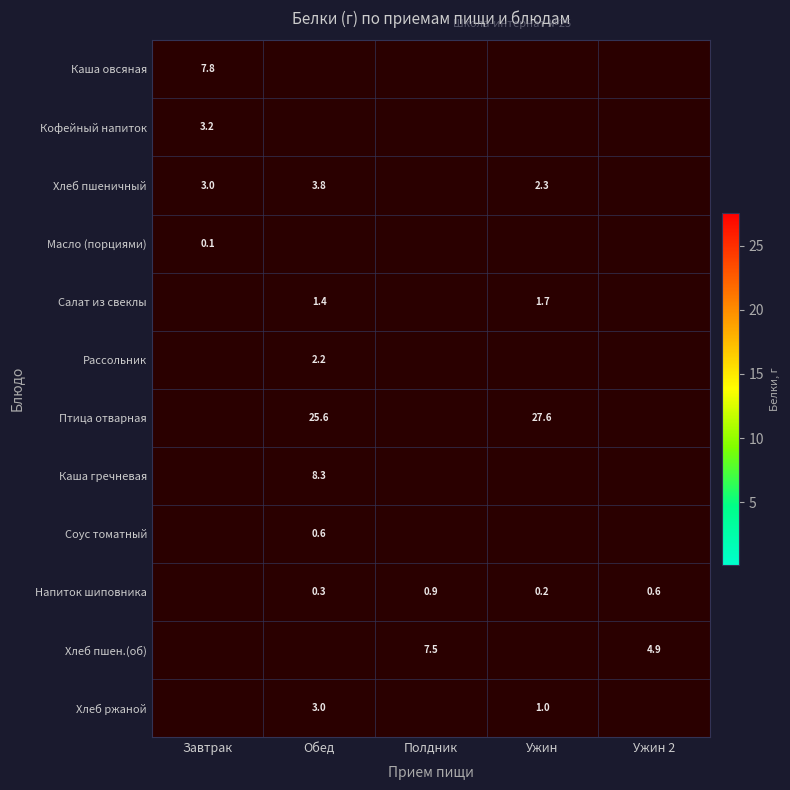

How many distinct data groups are displayed?

12